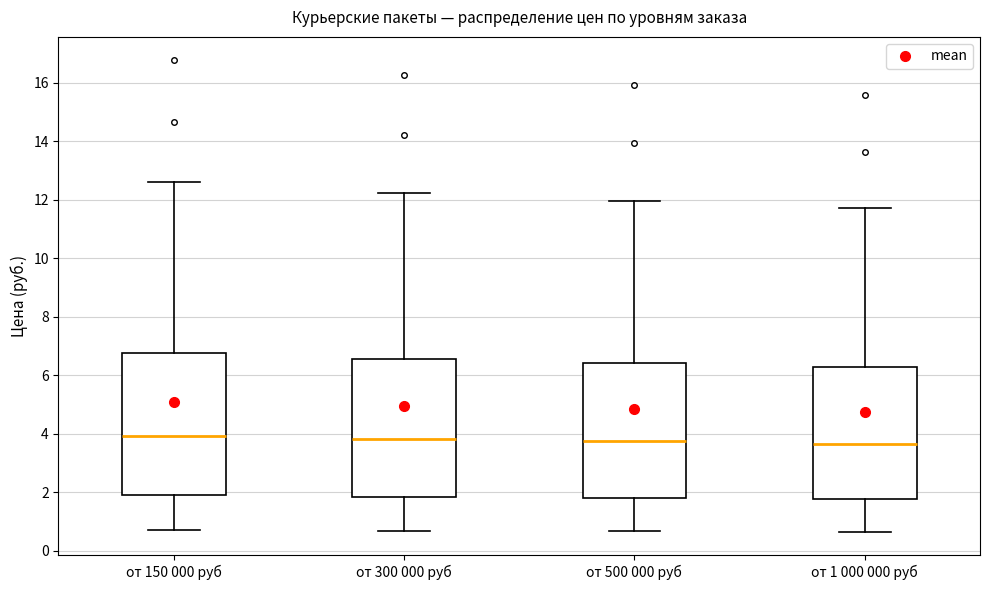

Reading left to right, read every box against the y-axis: the position of its median line, the range the box covers, and the ends of its whiskers. The values are not printed on the chart, so give them approximately, as read against the axis.

от 150 000 руб: median 4.0, box 1.8 to 6.8, whiskers 0.8 to 12.6
от 300 000 руб: median 3.8, box 1.8 to 6.6, whiskers 0.6 to 12.2
от 500 000 руб: median 3.8, box 1.8 to 6.4, whiskers 0.6 to 12.0
от 1 000 000 руб: median 3.6, box 1.8 to 6.2, whiskers 0.6 to 11.8